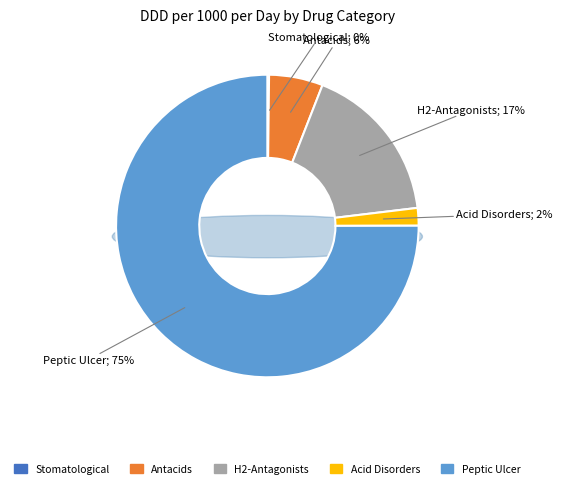

The DRUGS FOR ACID RELATED DISORDERS - ANTACIDS slice represents 20% of the pie. True or false?

False